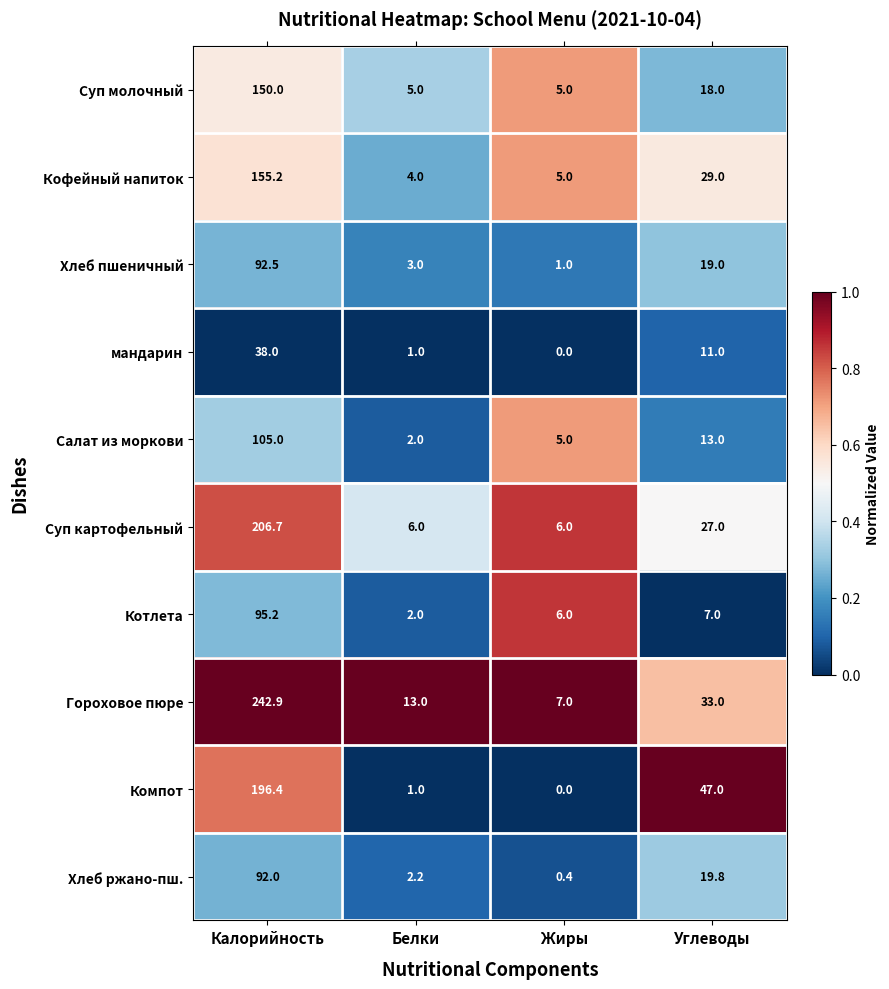

What is the maximum value shown in the chart?

242.9